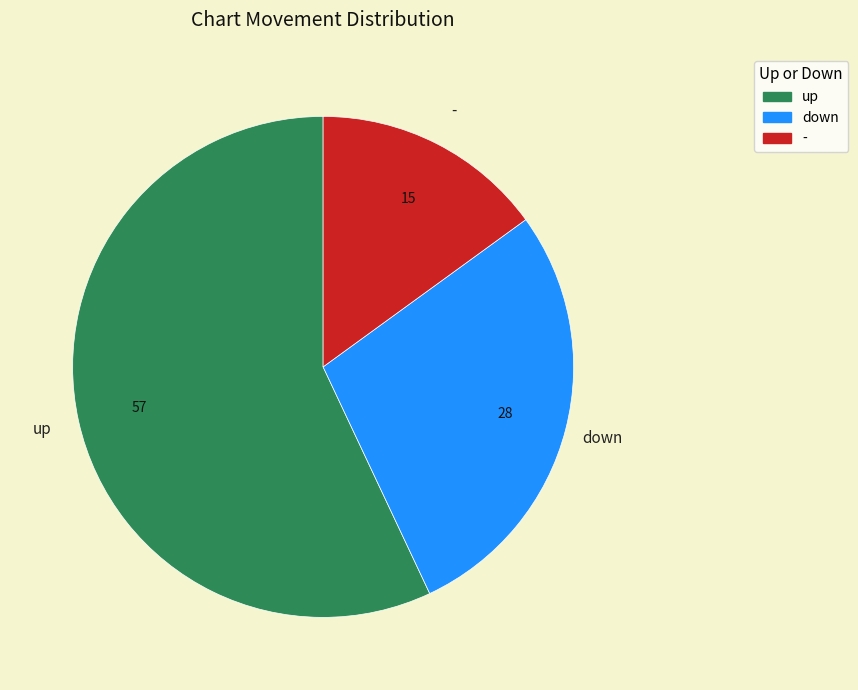

Is there any slice that represents more than half of the pie?

Yes